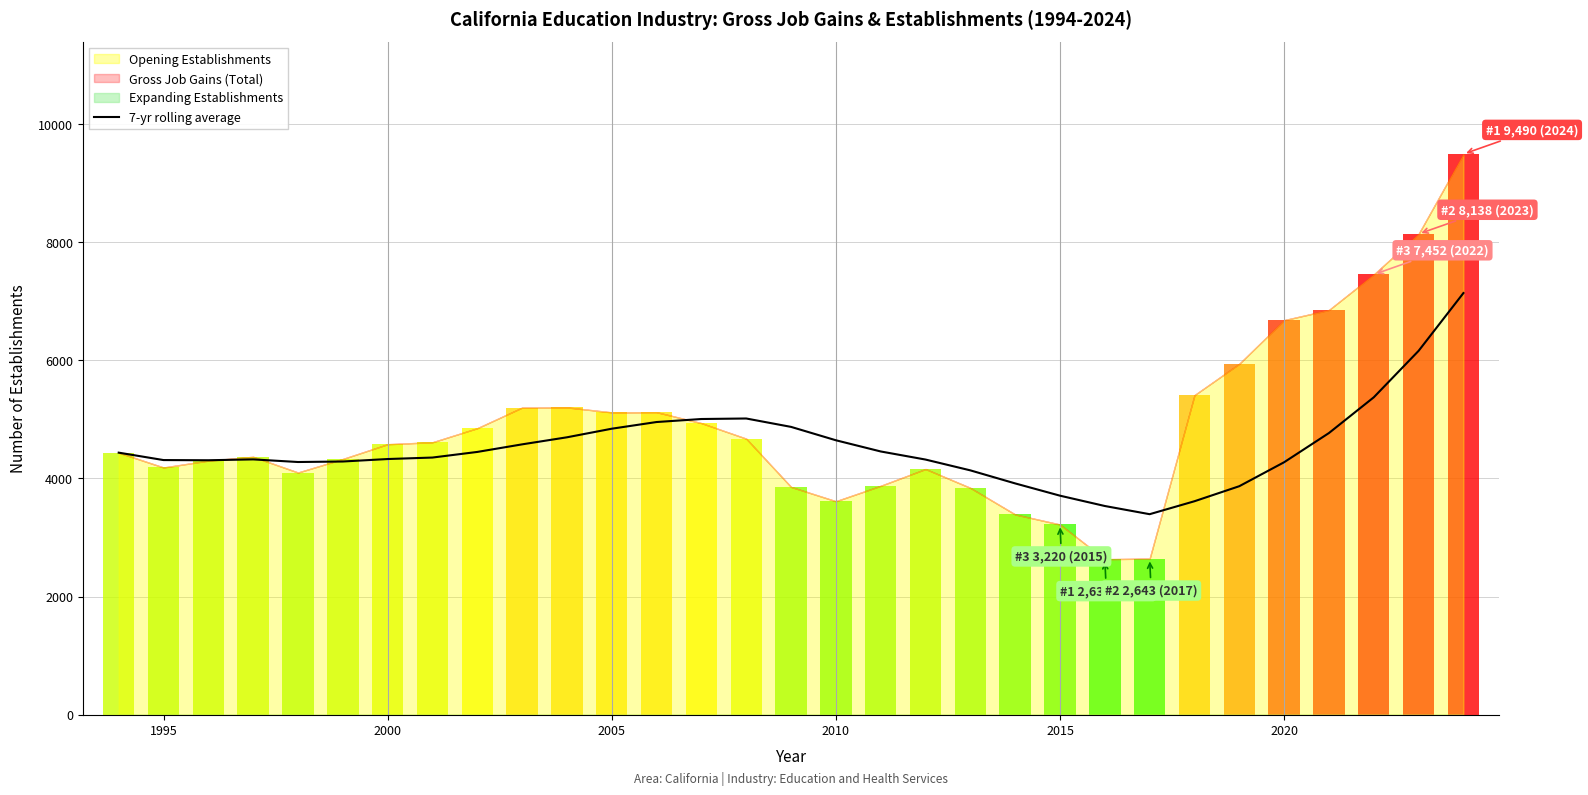

The 7-yr rolling average series shows 4273.7 at 2020. True or false?

True